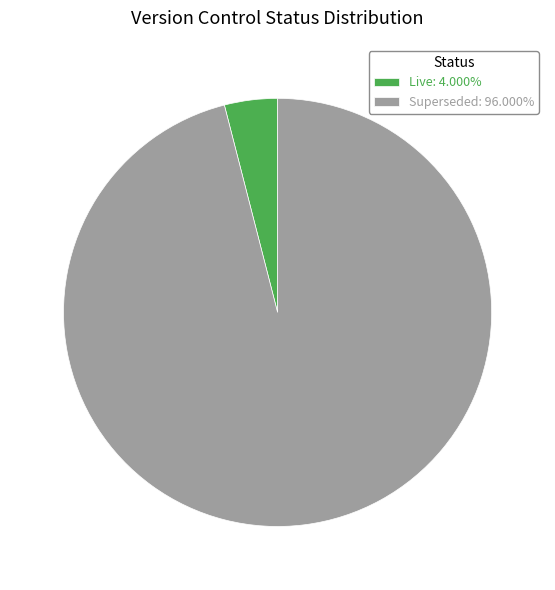

Count the number of slices in the pie.

2